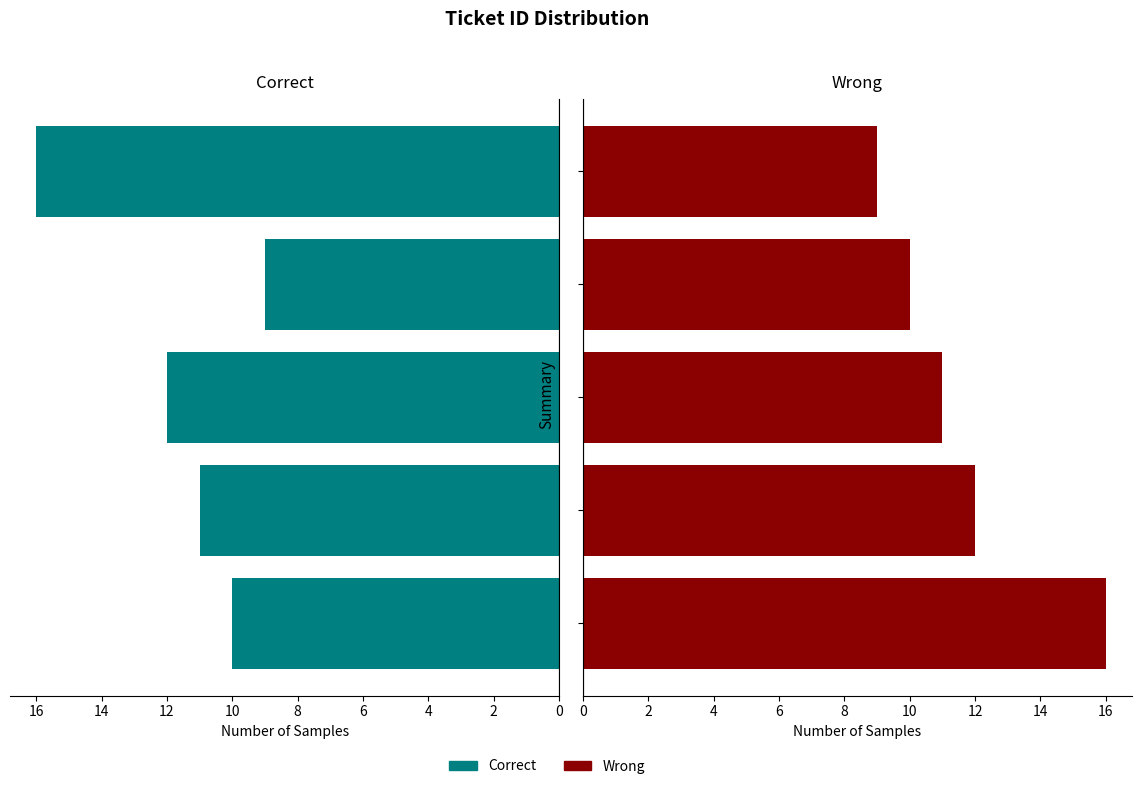

What is the average value of the Correct series?

12